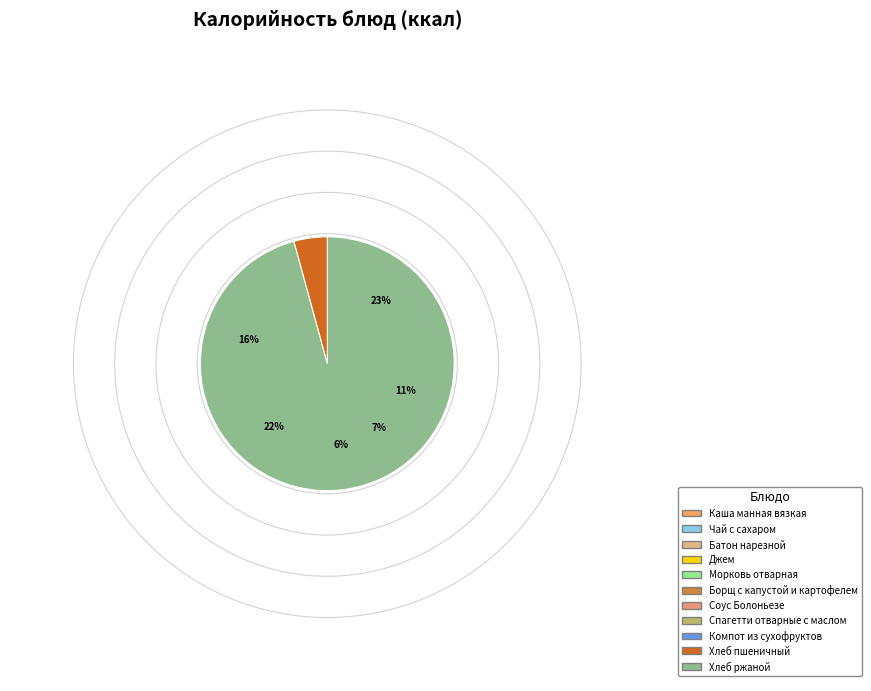

Which slice is the smallest?

Морковь отварная